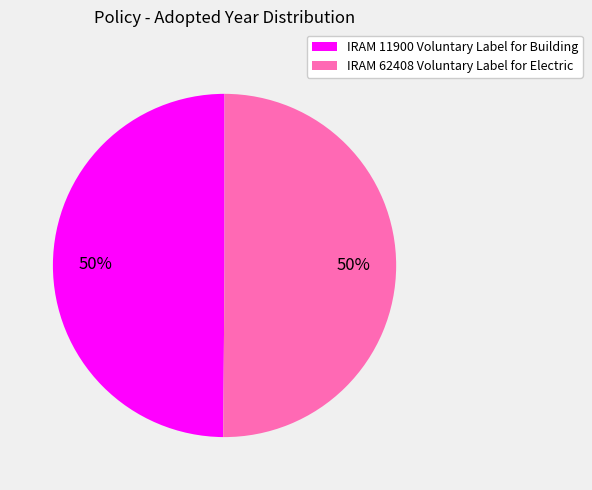

Count the number of slices in the pie.

2